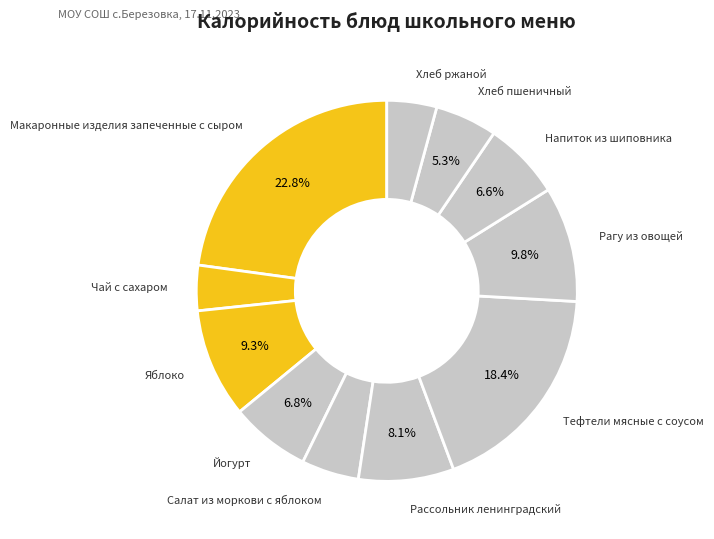

Is there a majority slice in this chart?

No